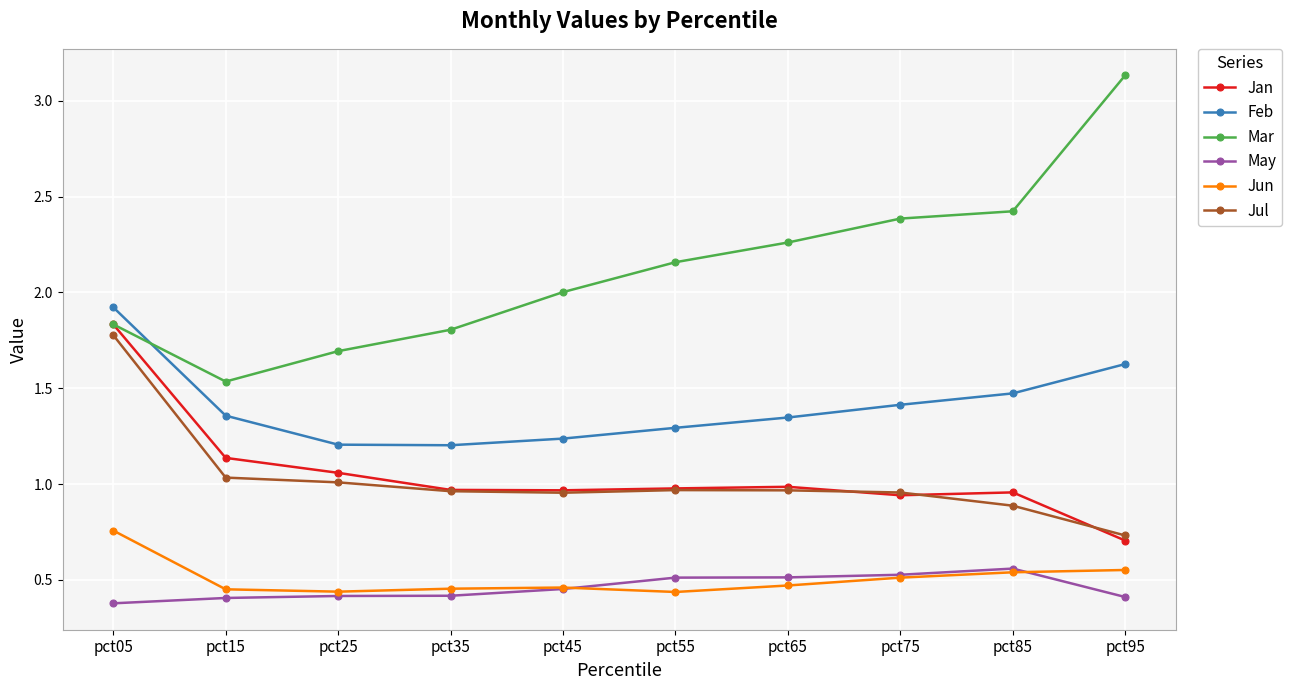

How many categories are shown in the chart?

10